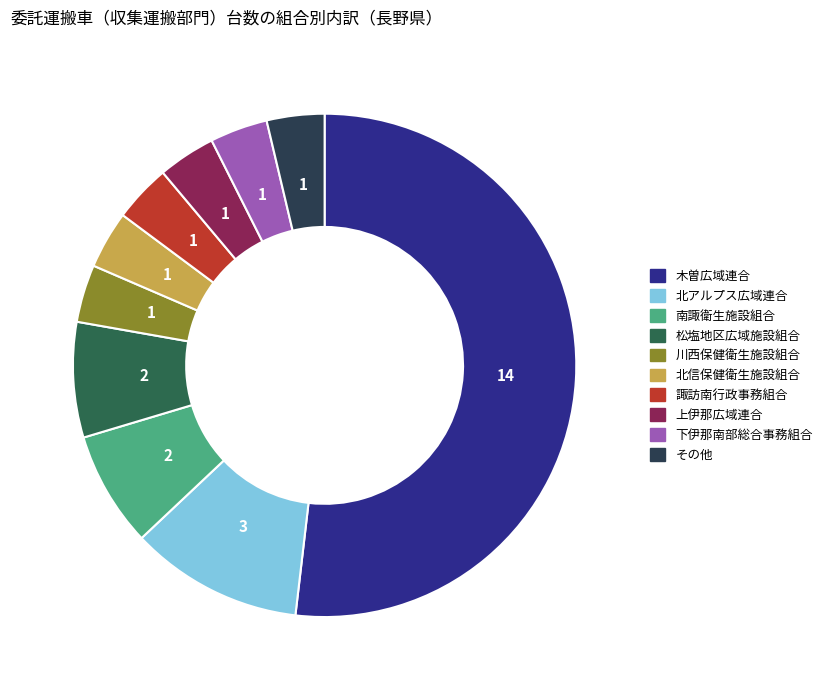

How many segments does this pie chart have?

10